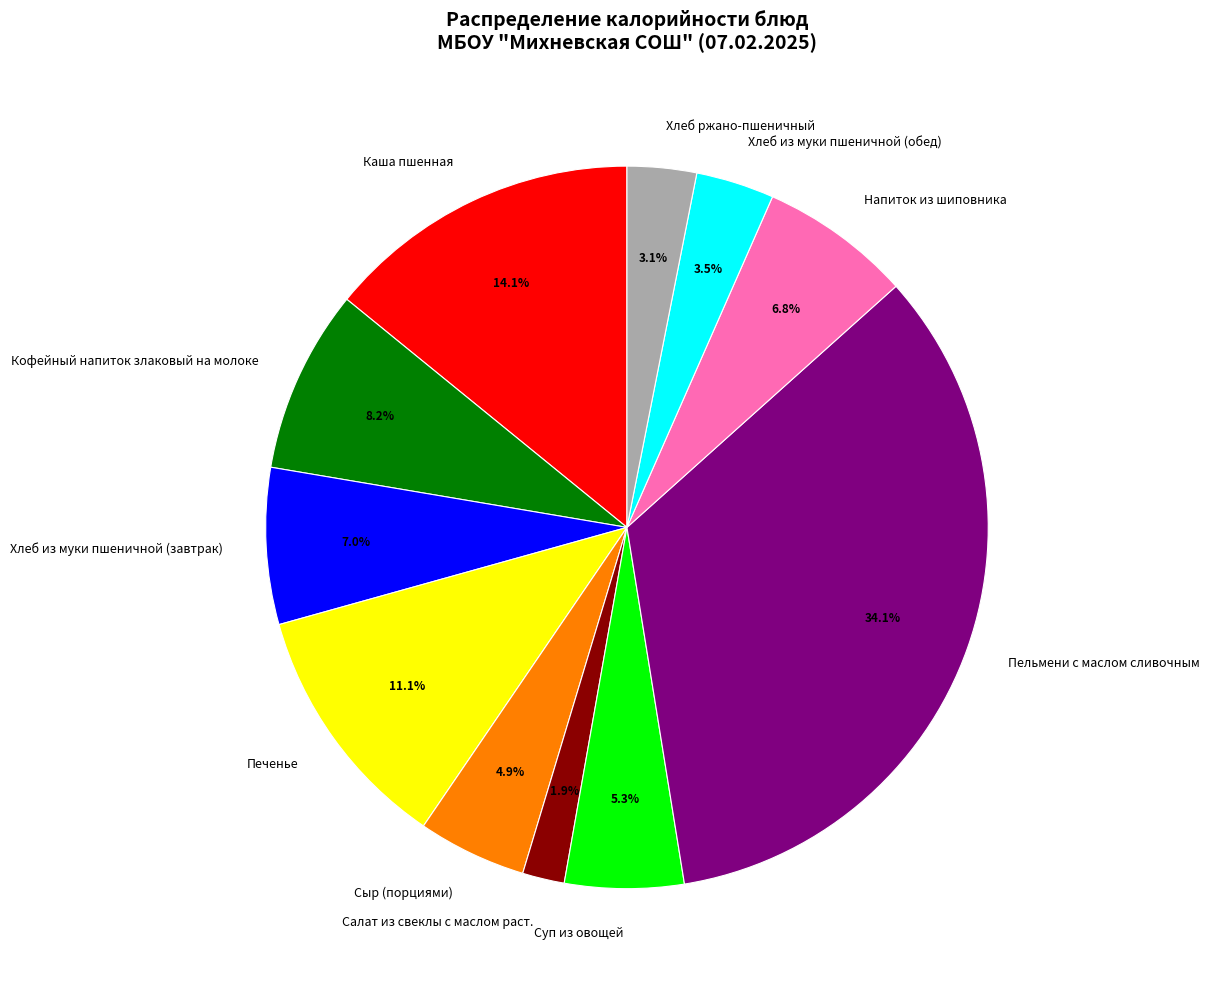

The Напиток из шиповника slice represents 7% of the pie. True or false?

True